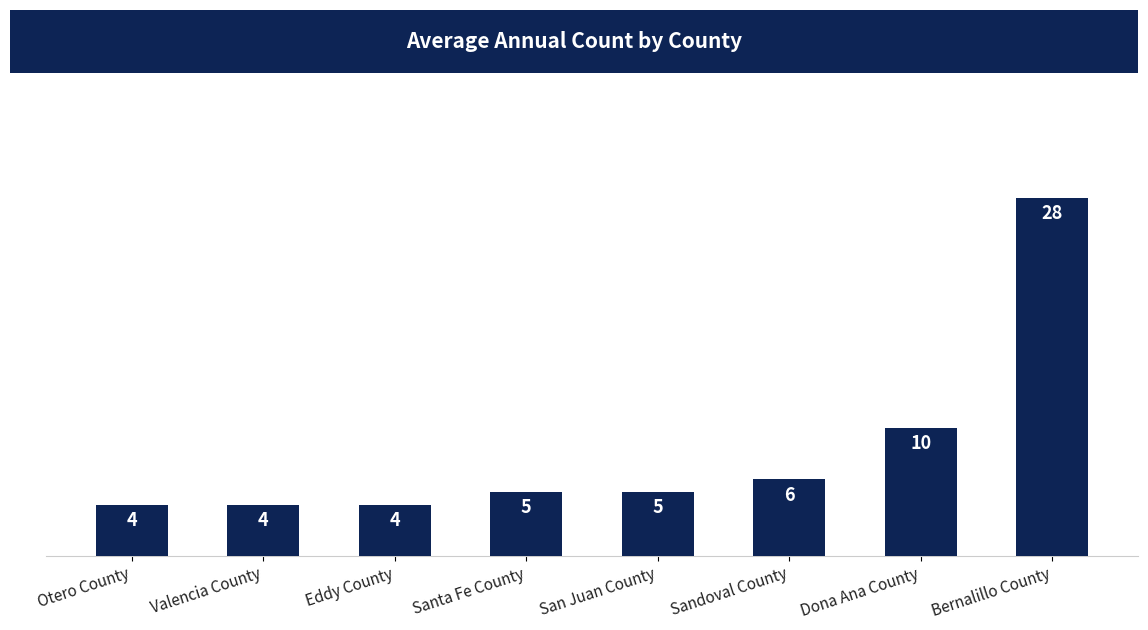

What is the average value?

8